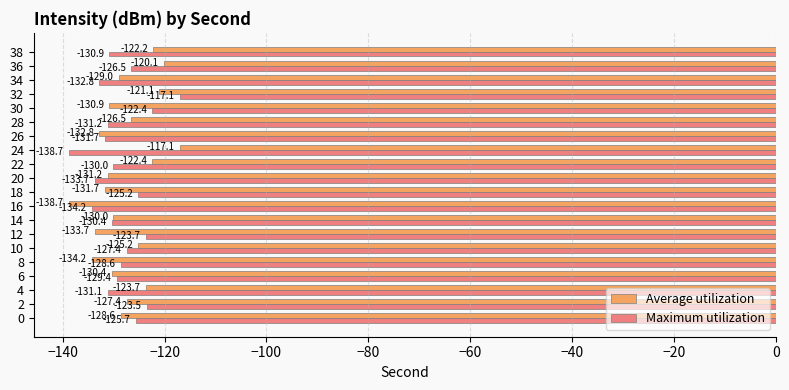

Between 6 and 28, which series saw the biggest shift?

Average utilization